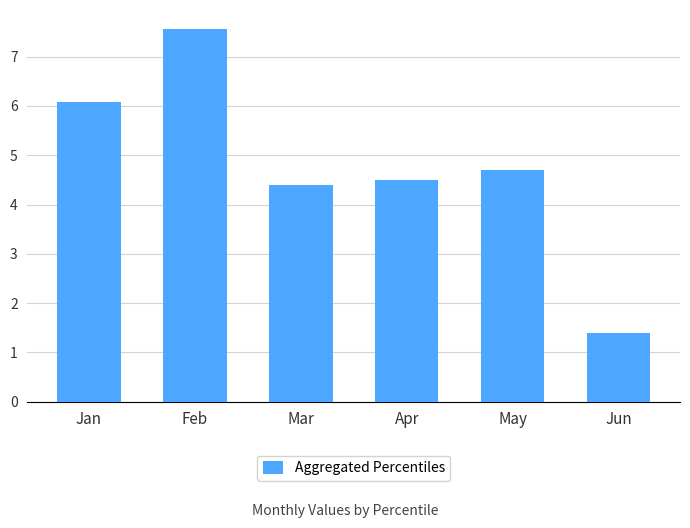

What is the minimum value shown in the chart?

1.4